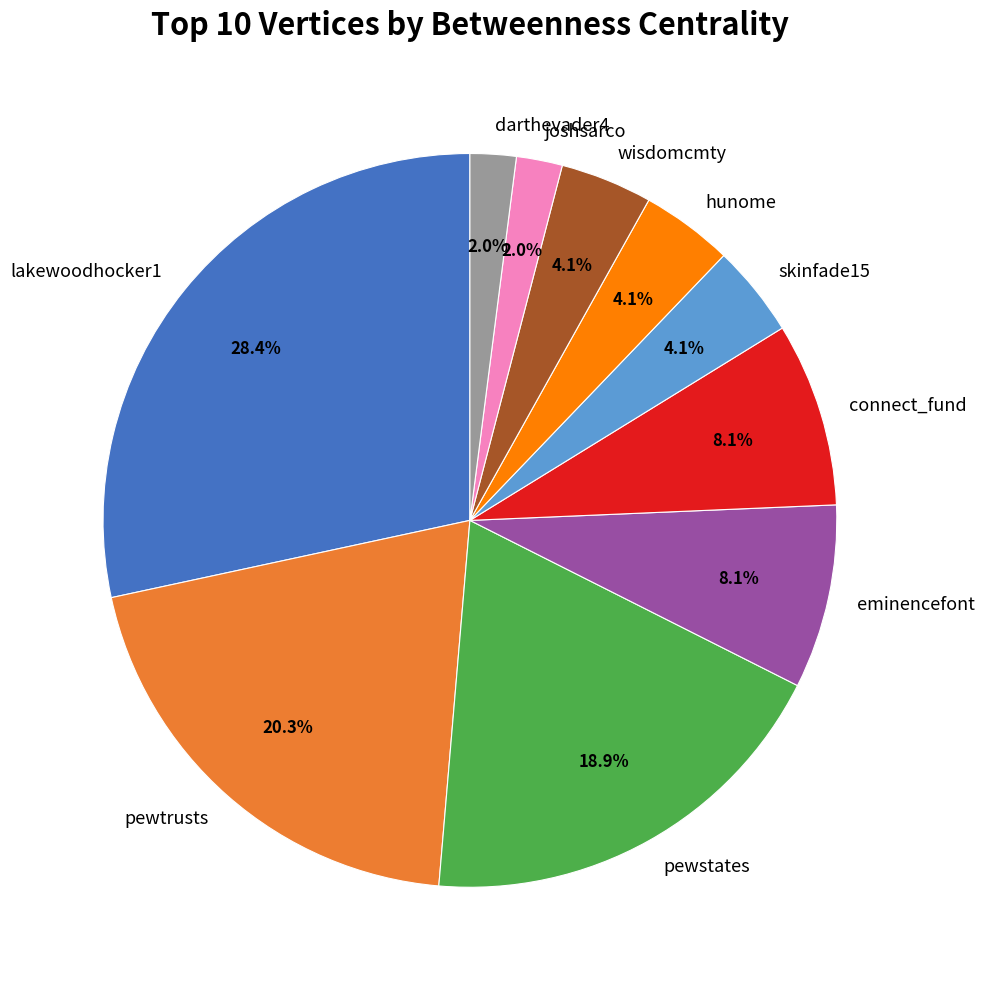

To the nearest percent, what is the average slice percentage?

10%